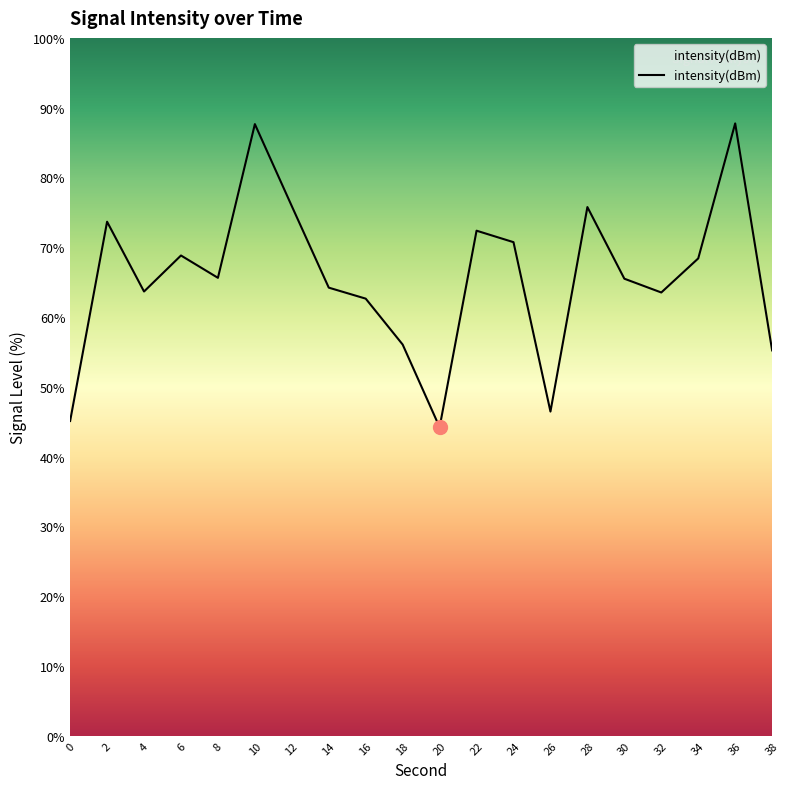

Between 10 and 14, which is larger?

10